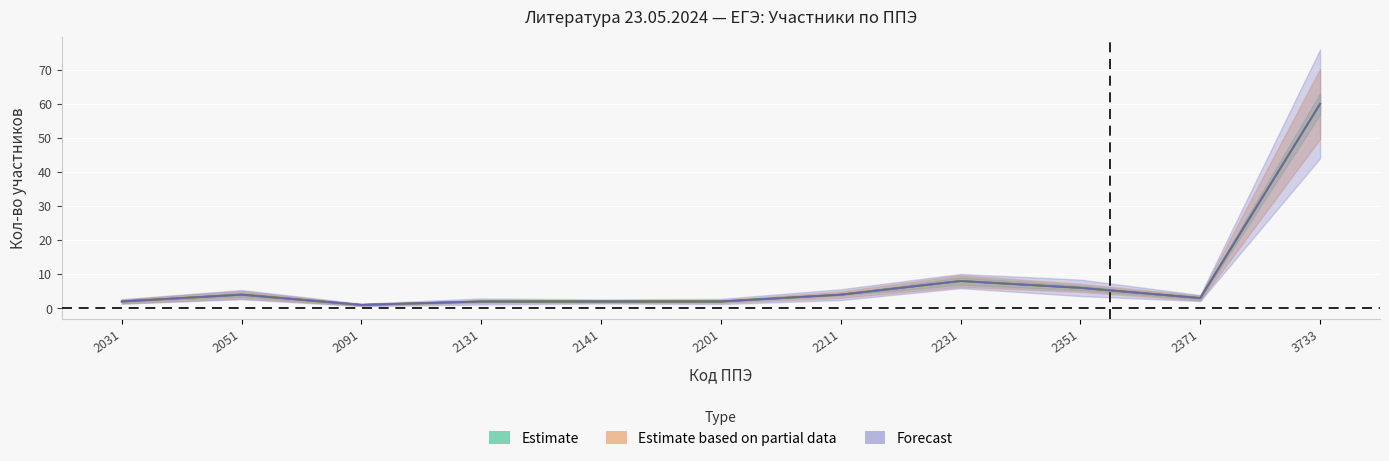

The value of Кол-во уч-ков at 2231 is 11. True or false?

False